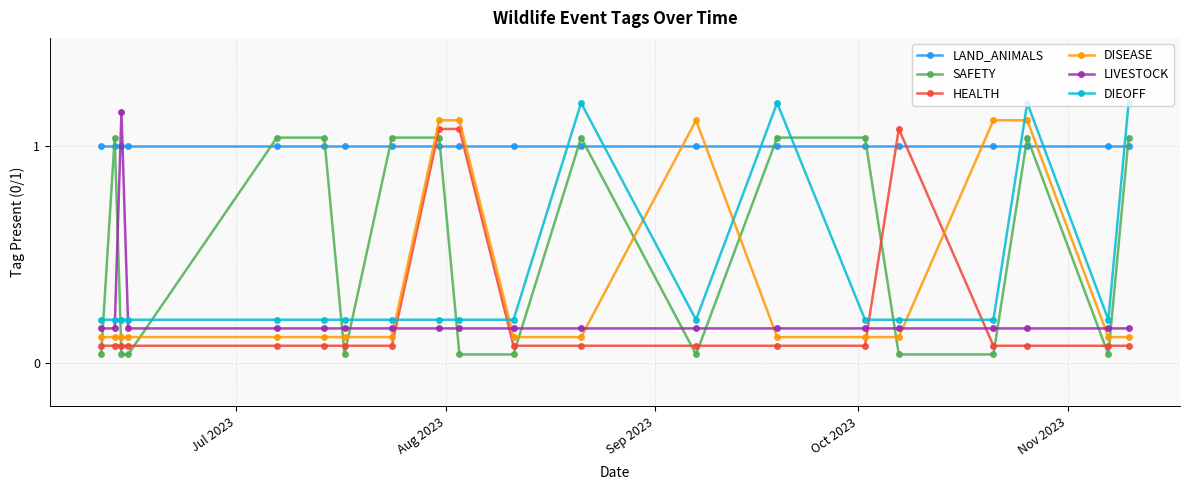

Which series has the largest total across all categories?

LAND_ANIMALS